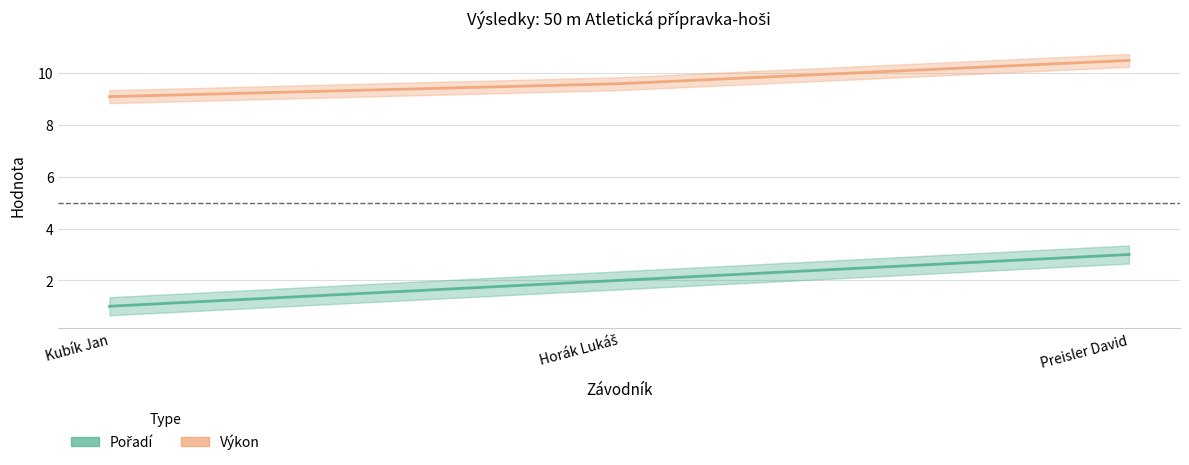

At which category is the sum across all series the highest?

Preisler David